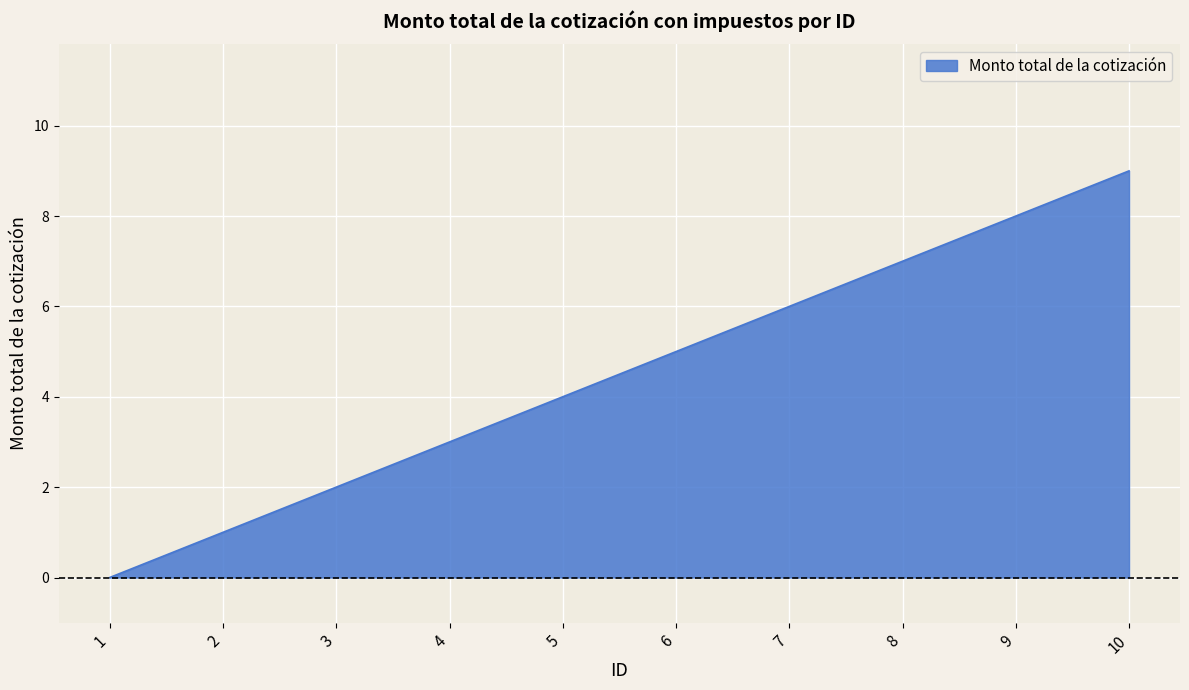

Reading right to left, transcribe all the data shown in this chart.

10=9	9=8	8=7	7=6	6=5	5=4	4=3	3=2	2=1	1=0